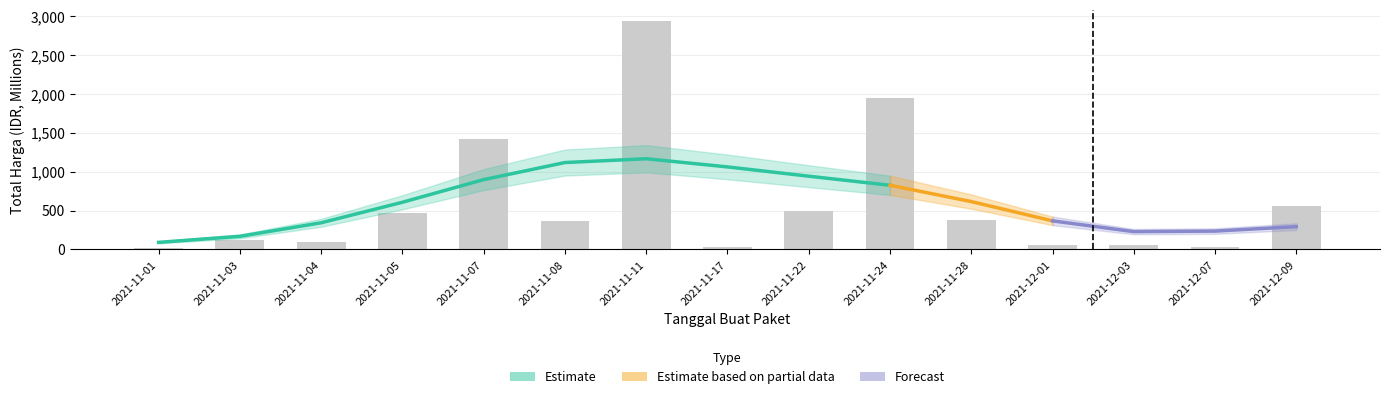

Reading right to left, list all the values displayed in this chart.

560.0	27.4	51.6	56.2	373.4	1945.3	493.0	34.3	2939.0	360.6	1425.9	464.0	90.7	116.5	12.8